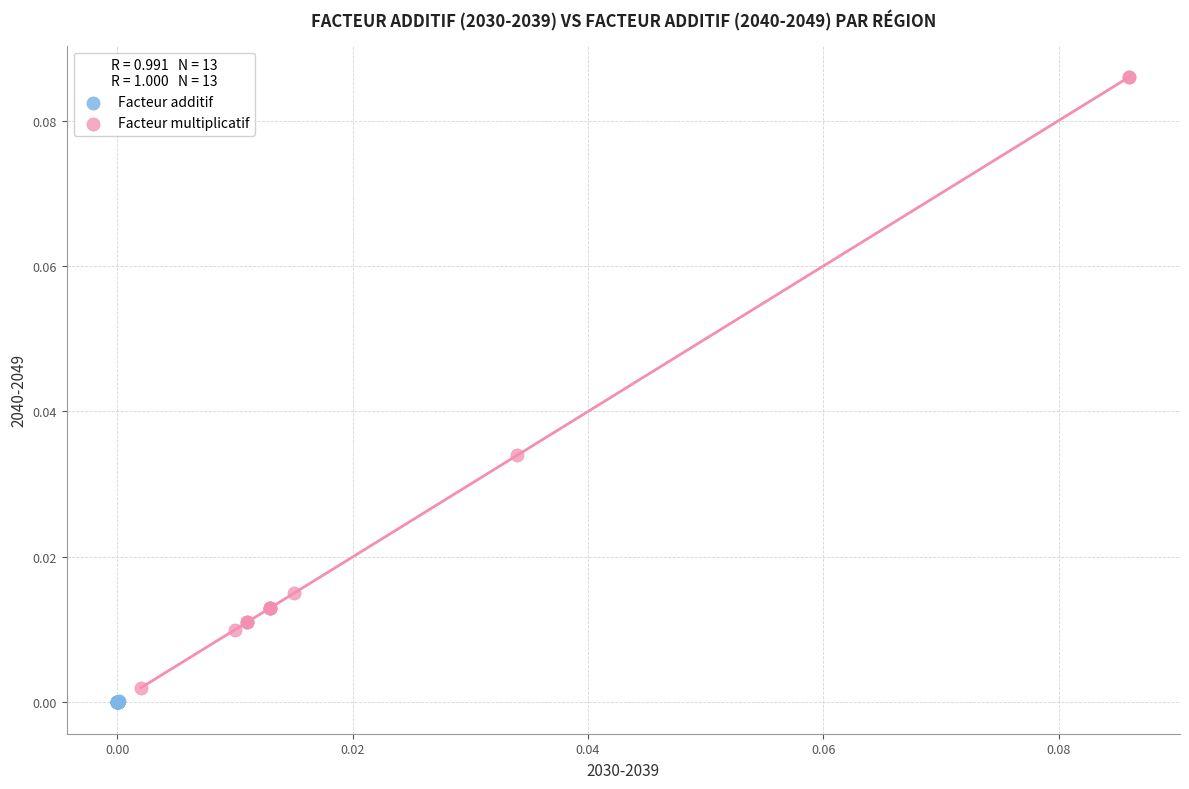

Which series reaches the minimum Y coordinate?

Facteur additif